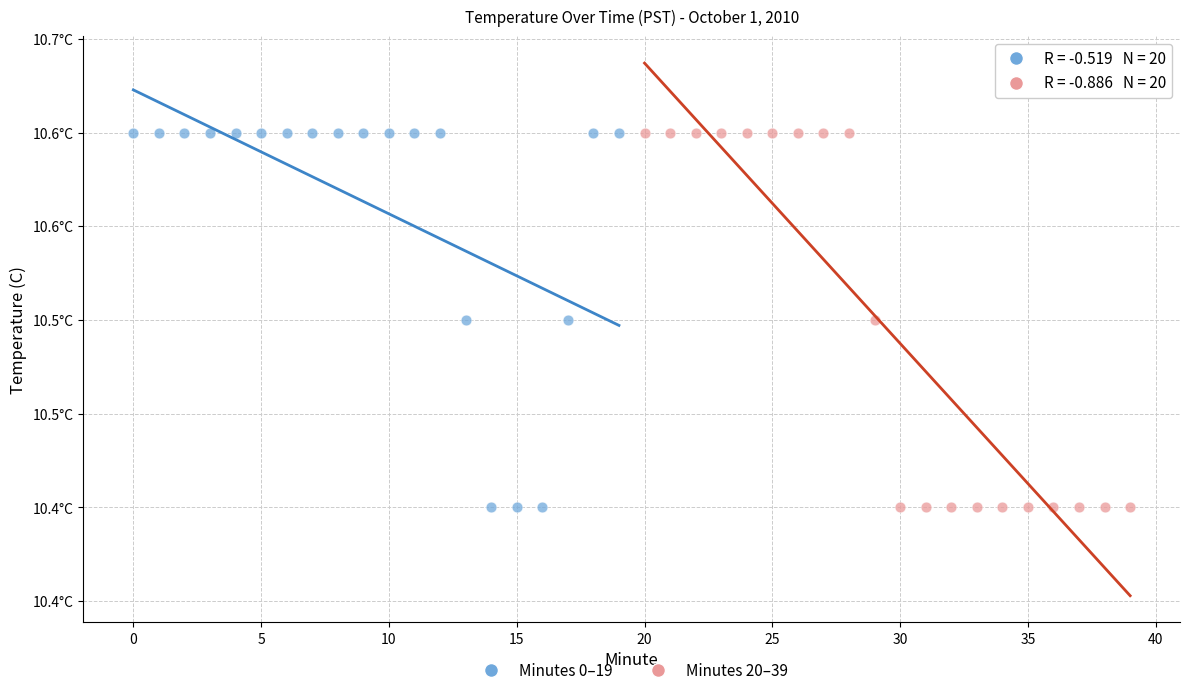

What are all the series names shown in the legend?

Minutes 0–19, Minutes 20–39